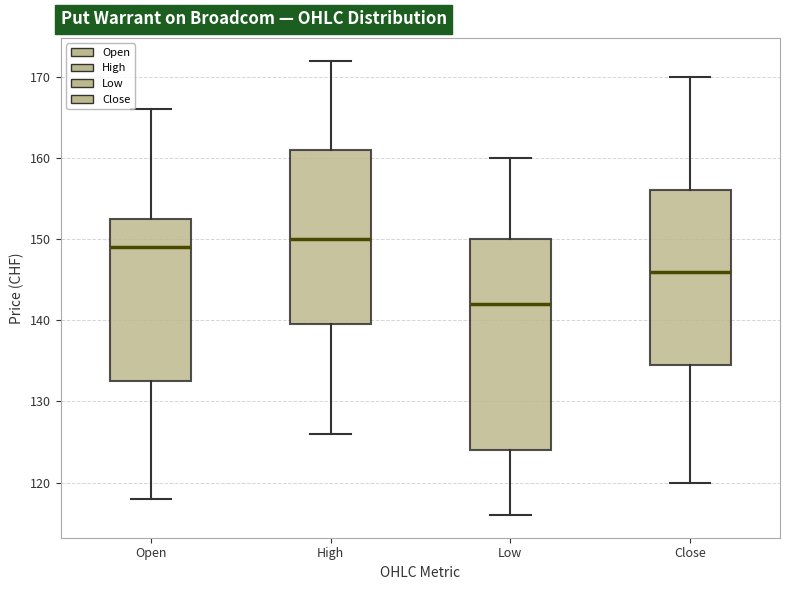

Reading left to right, read every box against the y-axis: the position of its median line, the range the box covers, and the ends of its whiskers. The values are not printed on the chart, so give them approximately, as read against the axis.

Open: median 149, box 133 to 153, whiskers 118 to 166
High: median 150, box 140 to 161, whiskers 126 to 172
Low: median 142, box 124 to 150, whiskers 116 to 160
Close: median 146, box 135 to 156, whiskers 120 to 170